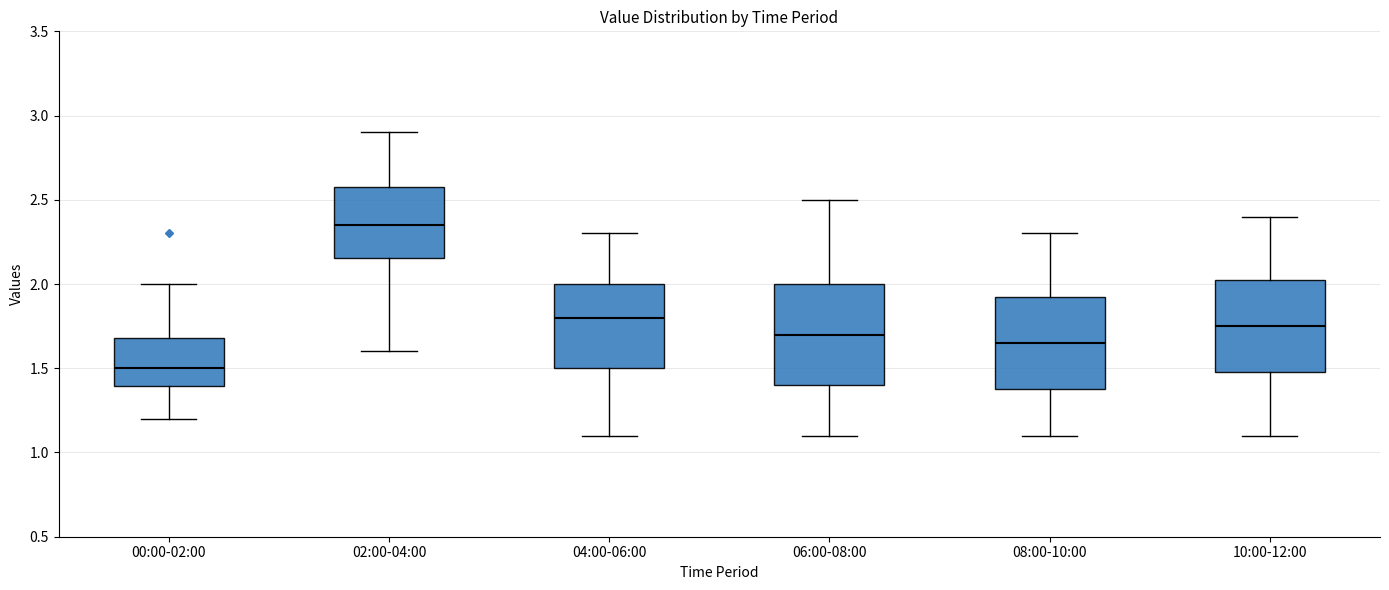

Reading left to right, transcribe this box plot: for each box, give where its median line is, the range the box spans, and where its two whiskers end, as read against the y-axis. The values are not printed on the chart, so give them approximately, as read against the axis.

00:00-02:00: median 1.50, box 1.40 to 1.70, whiskers 1.20 to 2.00
02:00-04:00: median 2.35, box 2.15 to 2.60, whiskers 1.60 to 2.90
04:00-06:00: median 1.80, box 1.50 to 2.00, whiskers 1.10 to 2.30
06:00-08:00: median 1.70, box 1.40 to 2.00, whiskers 1.10 to 2.50
08:00-10:00: median 1.65, box 1.40 to 1.95, whiskers 1.10 to 2.30
10:00-12:00: median 1.75, box 1.50 to 2.05, whiskers 1.10 to 2.40